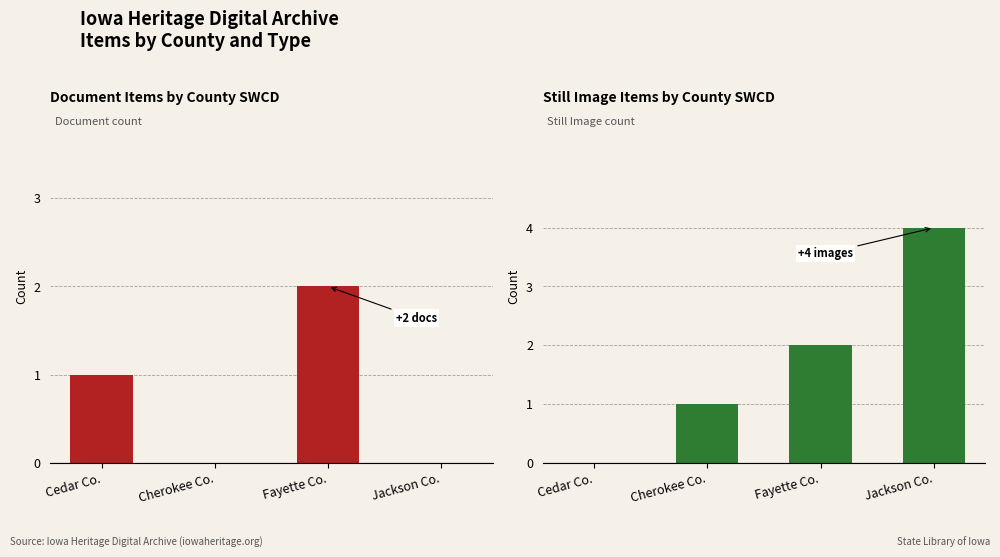

Which category has the lowest value in the Still Image series?

Cedar Co.